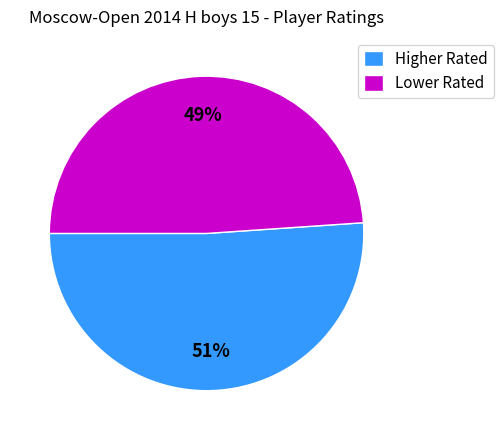

How many slices are in this pie chart?

2